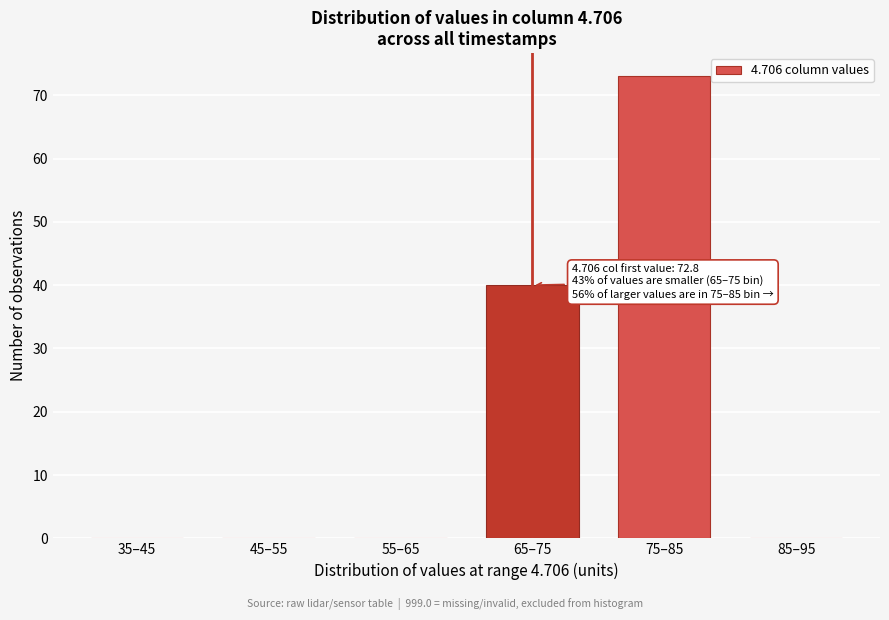

Reading left to right, extract all data points from this chart.

35–45=0	45–55=0	55–65=0	65–75=40	75–85=73	85–95=0